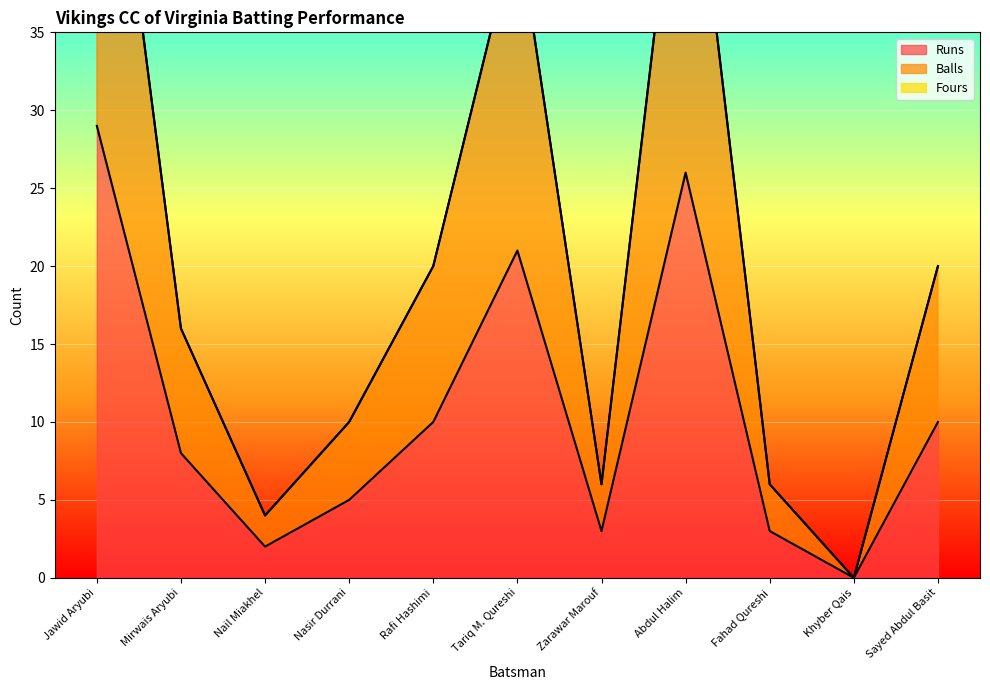

What is the label of the 1st point from the right?

Sayed Abdul Basit